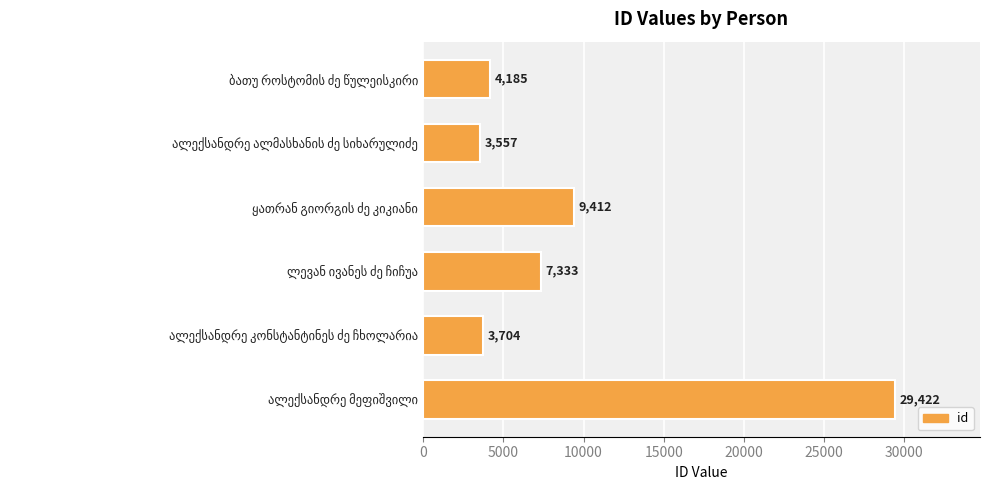

What is the minimum value shown in the chart?

3557